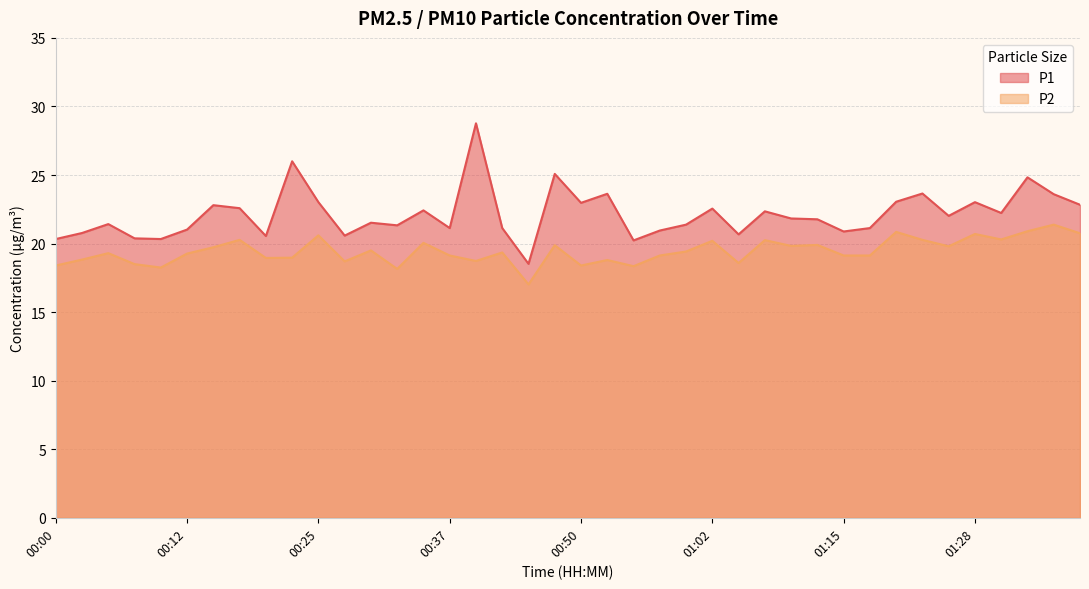

What is the difference between the highest and lowest values at 00:15?

3.1